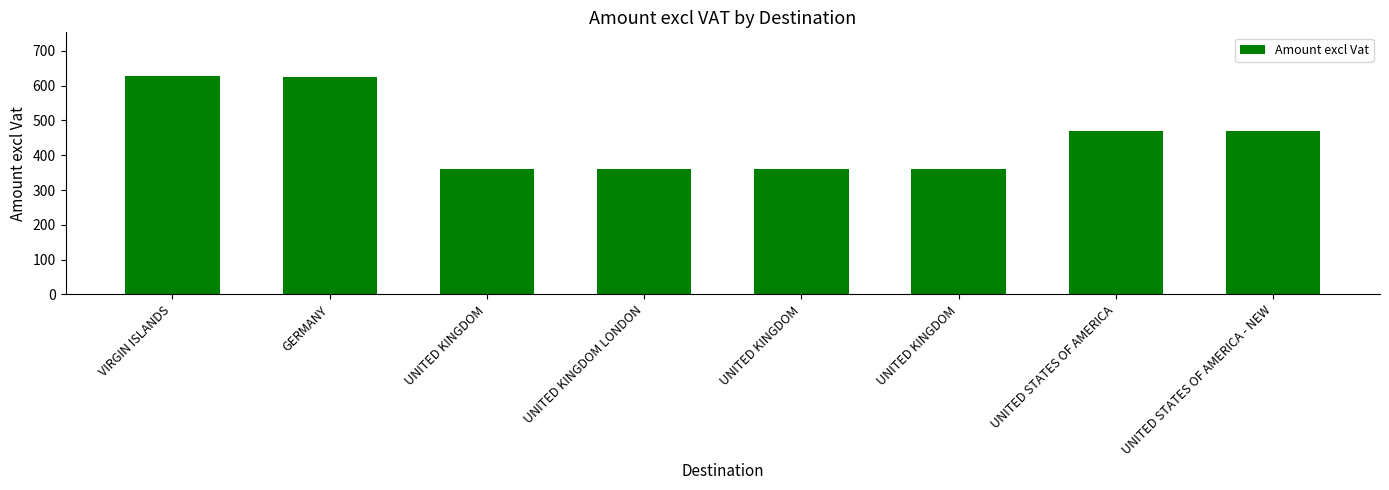

Are the bars grouped side by side (vs. stacked)?

No